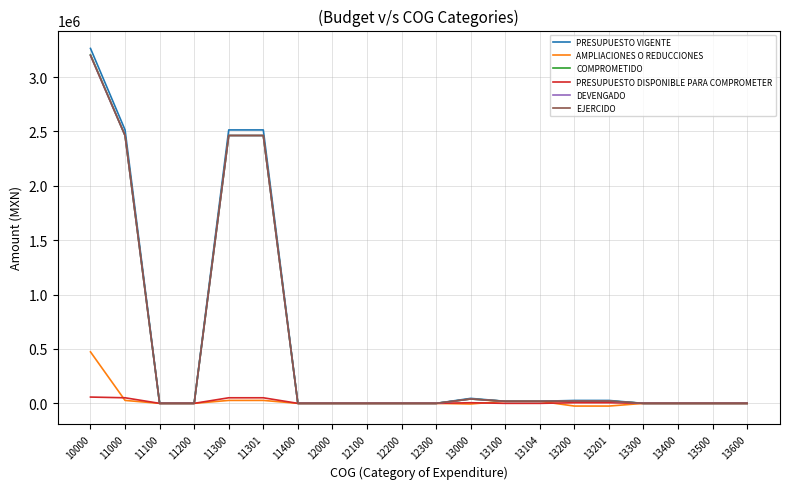

List the labels in order of COMPROMETIDO value, smallest first.

11100, 11200, 11400, 12000, 12100, 12200, 12300, 13300, 13400, 13500, 13600, 13100, 13104, 13200, 13201, 13000, 11000, 11300, 11301, 10000